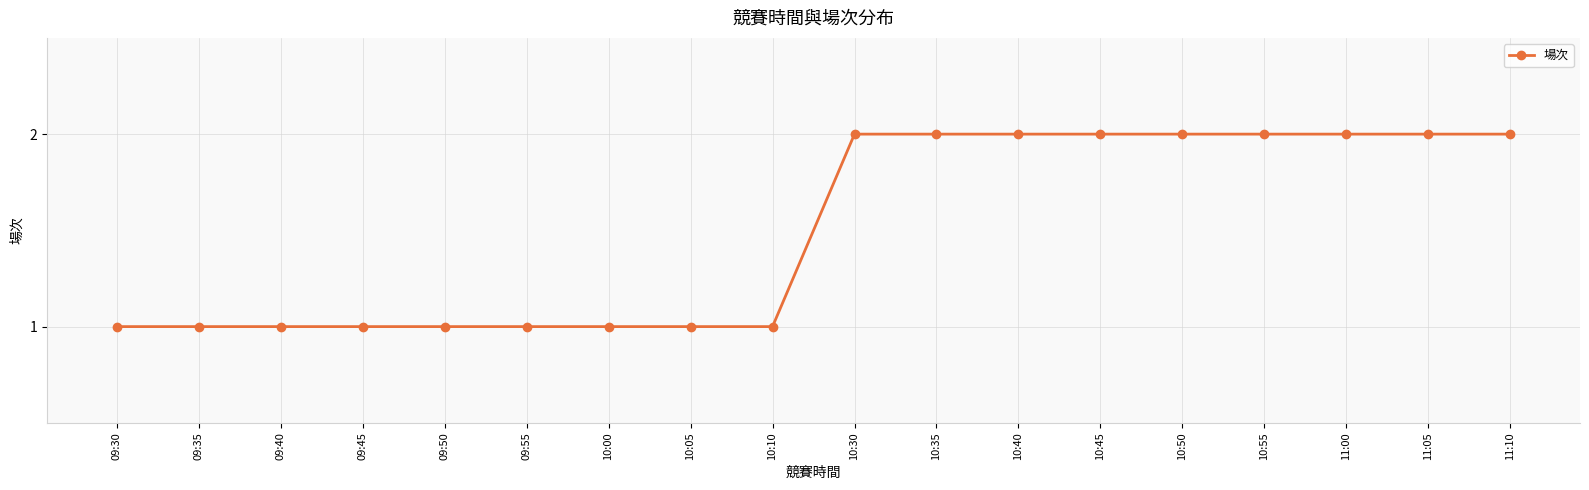

How many lines are shown in the chart?

1